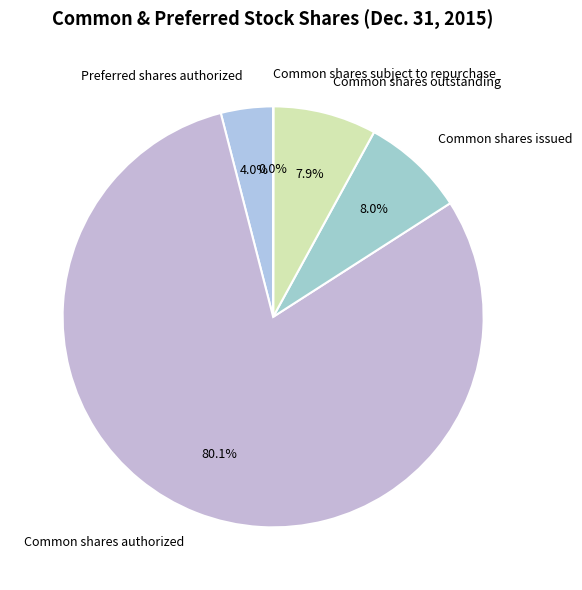

Which slice is the largest?

Common shares authorized